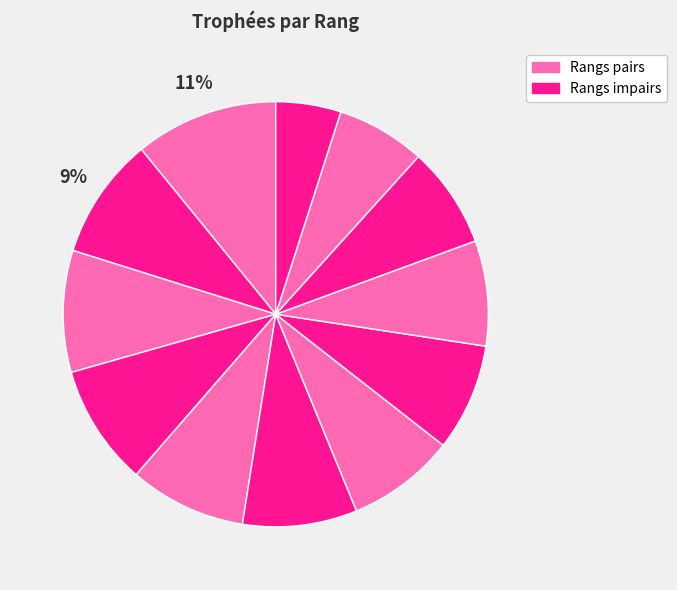

How many slices are in this pie chart?

12